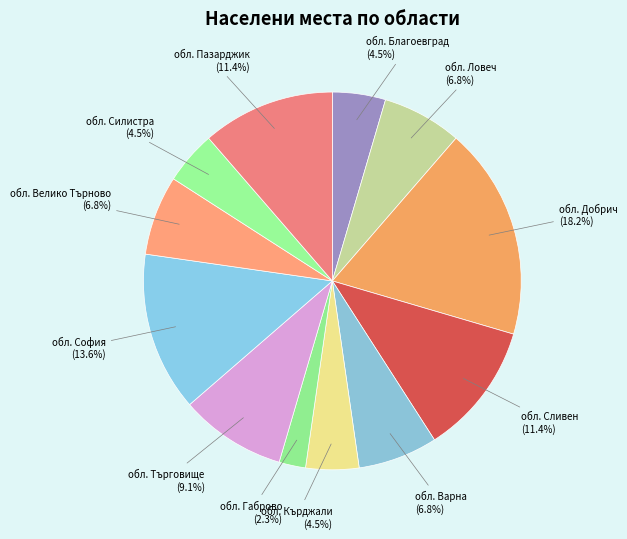

Does обл. София account for over 50% of the chart?

No